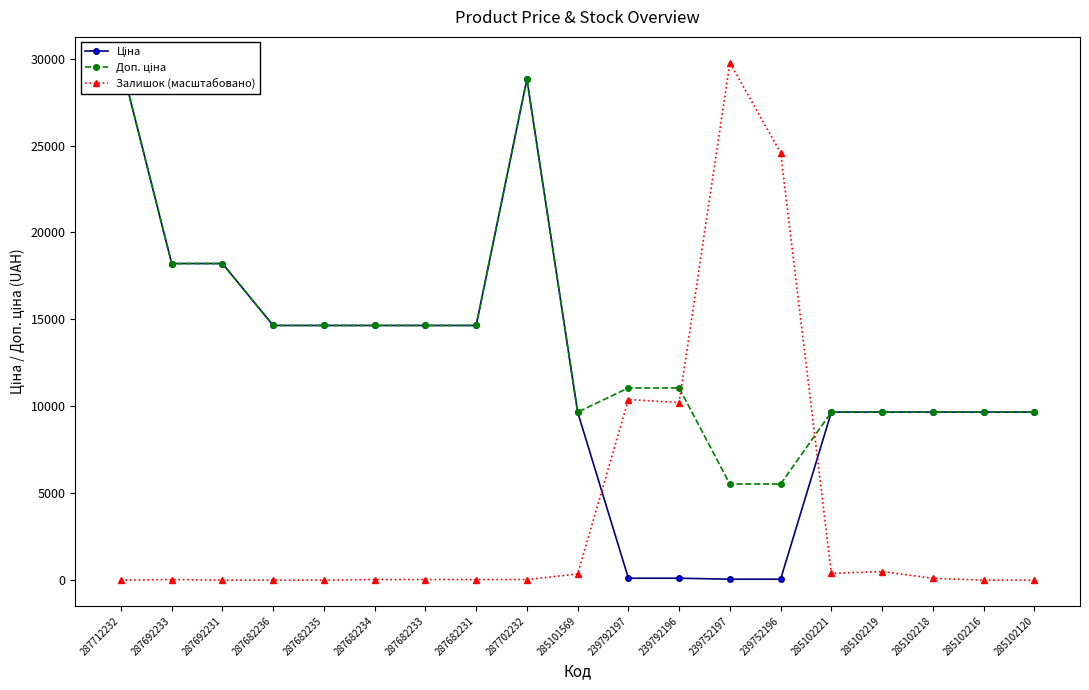

True or false: Доп. ціна and Ціна cross at least once.

False